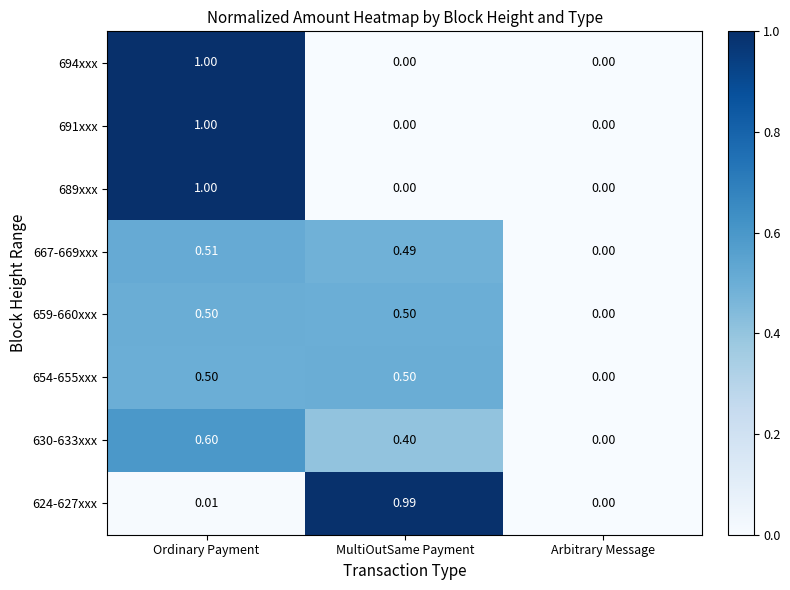

Is the value of 630-633xxx at Arbitrary Message greater than the value of 689xxx at Ordinary Payment?

No